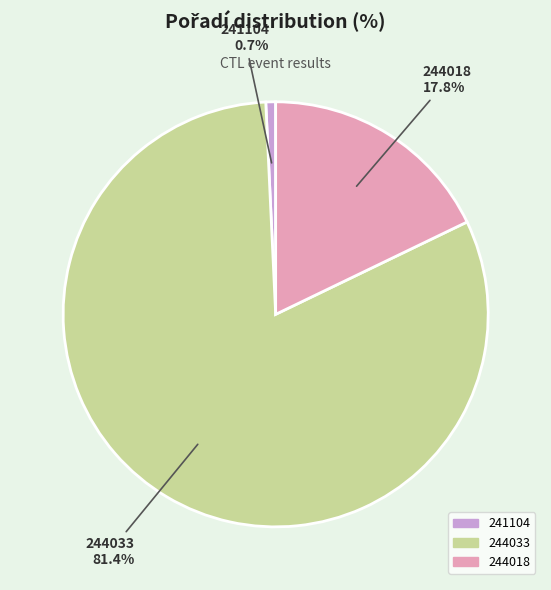

Is it true that 244018 is 18% of the pie?

True